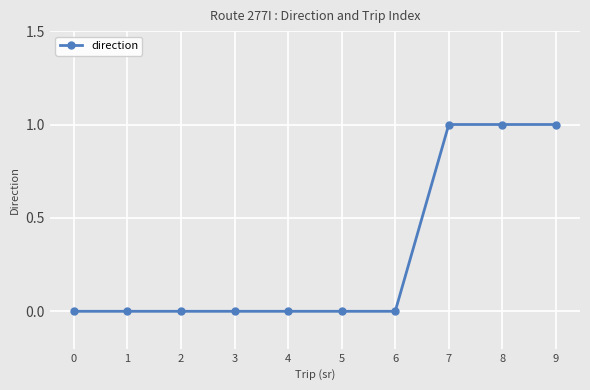

The chart shows a value of 0 at 5. True or false?

True